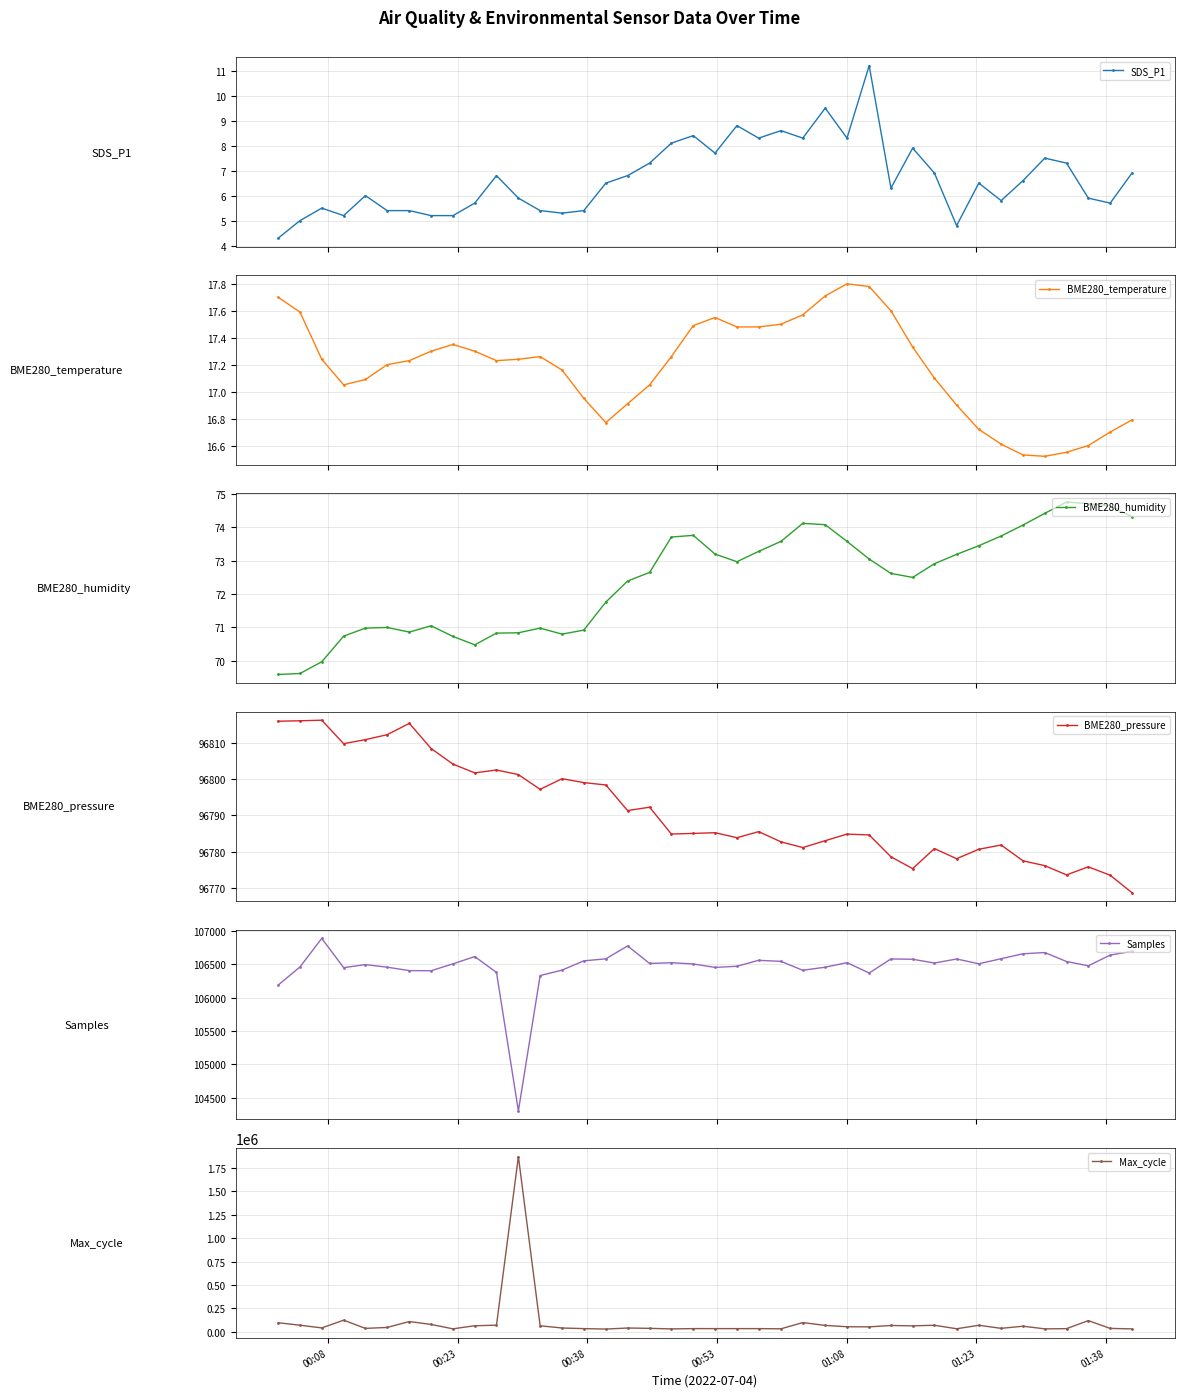

True or false: BME280_humidity and BME280_temperature cross at least once.

False